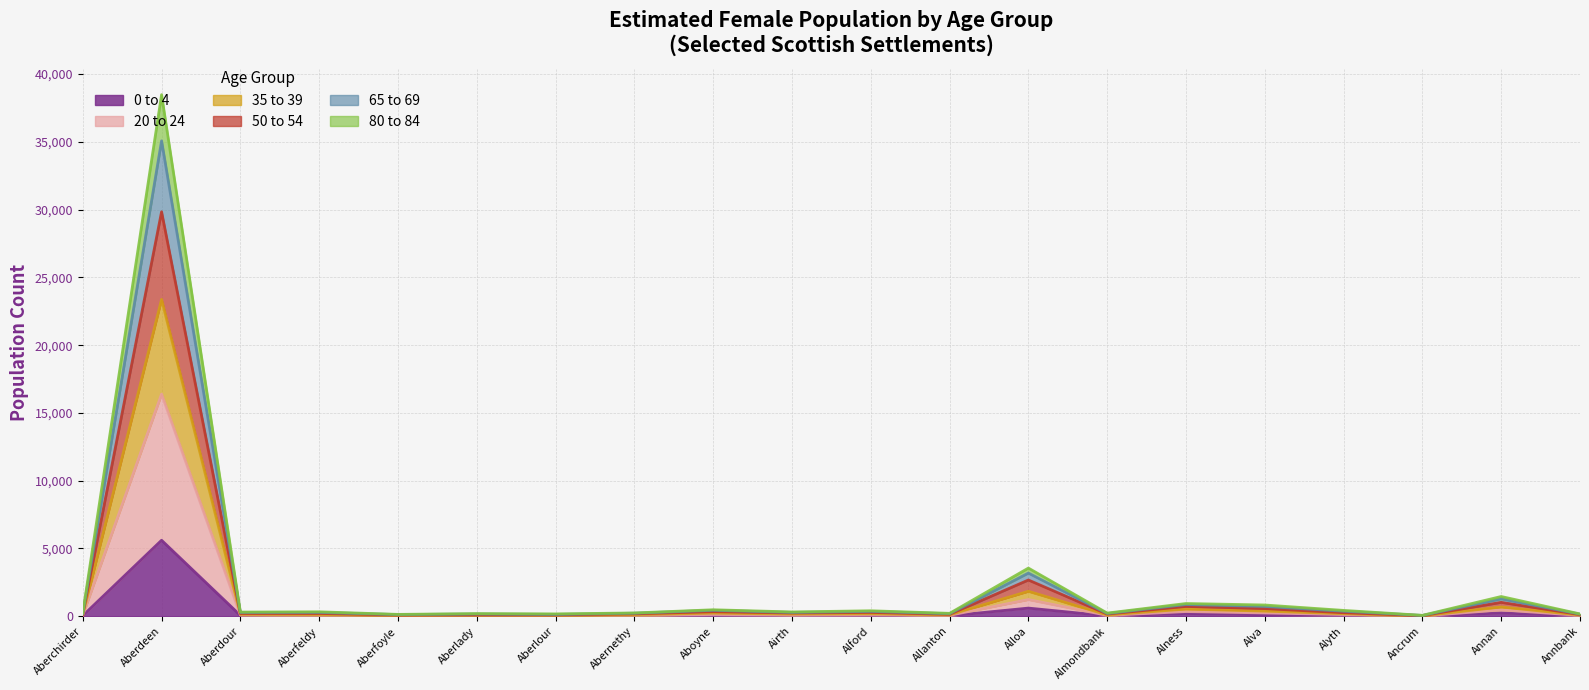

What is the total value across all series at Aberlour?

169